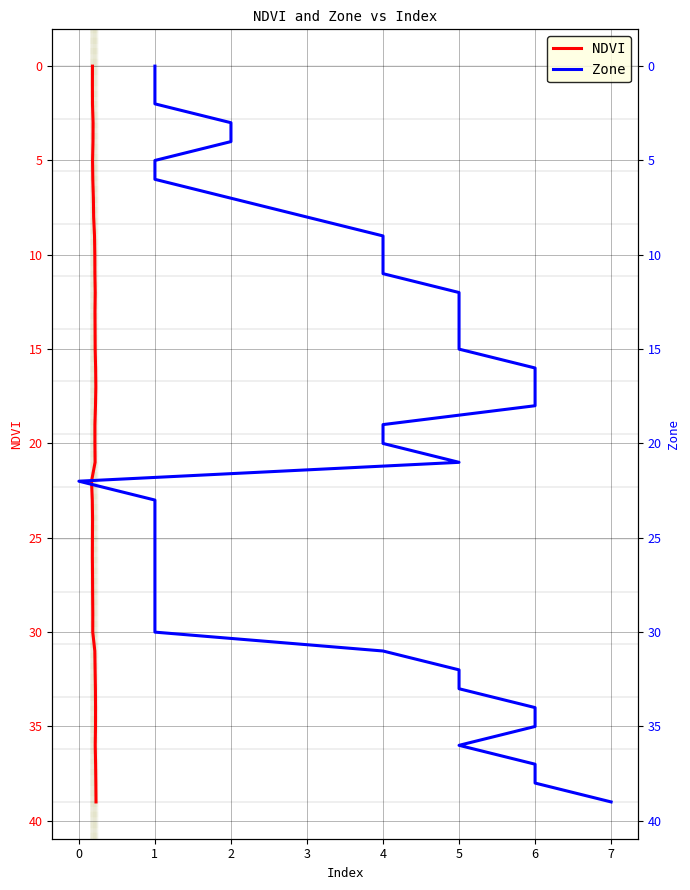

True or false: Zone has more than 1 interior local peaks.

False